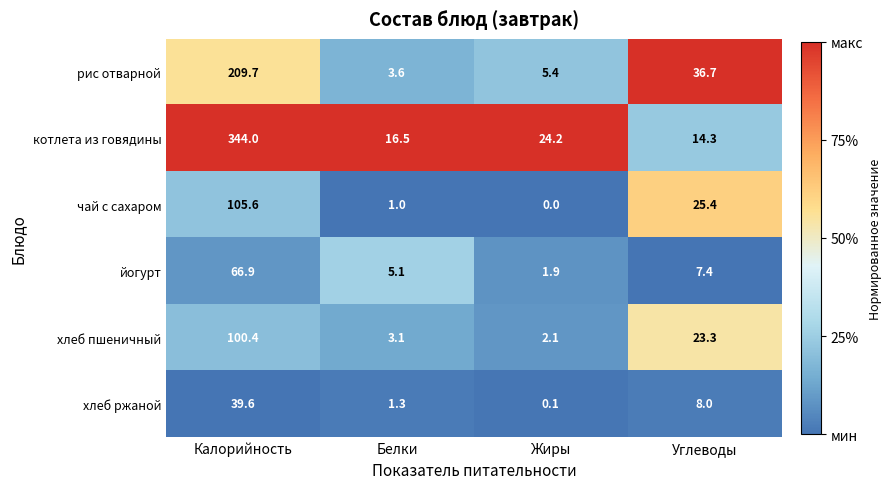

What is the difference between the хлеб пшеничный values at Жиры and Калорийность?

98.3